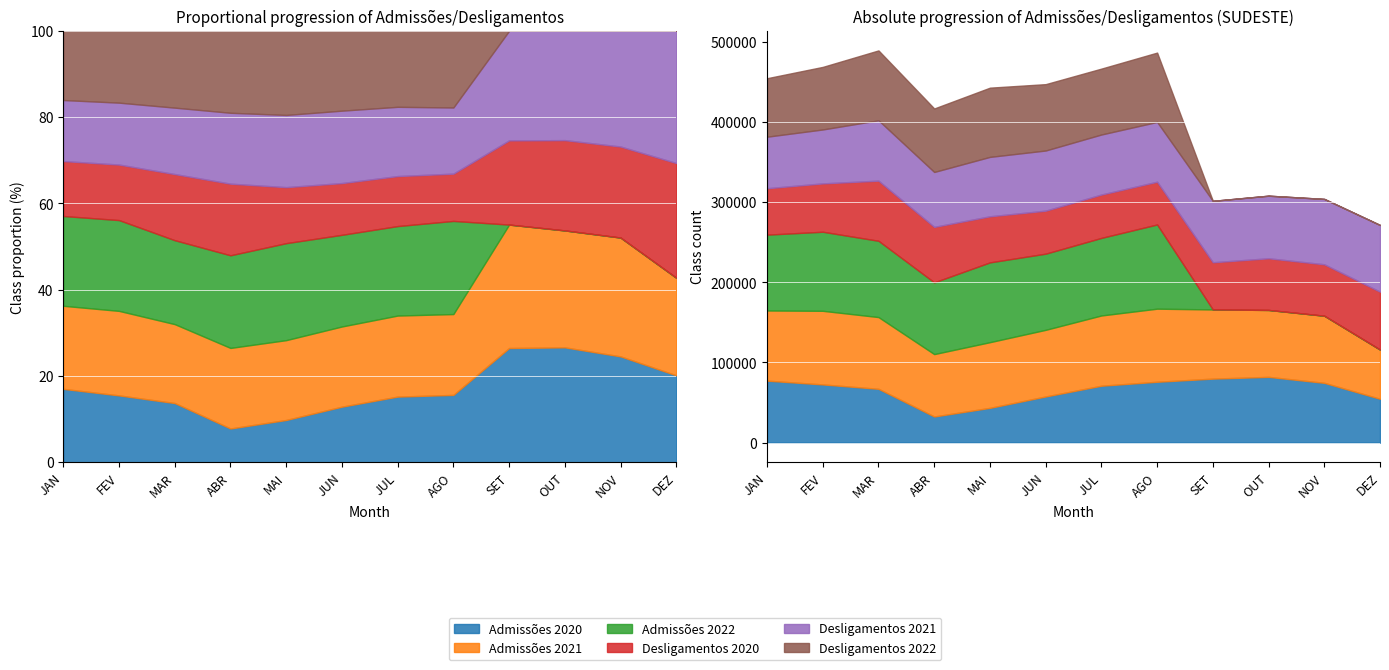

What is the highest value of the Desligamentos 2020 series?

75007